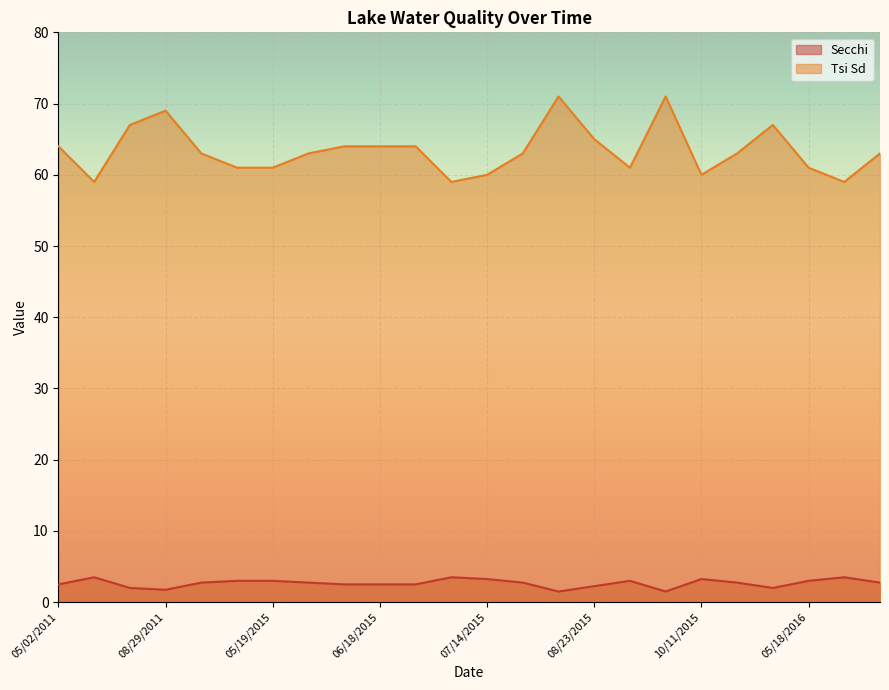

What is the sum of the Secchi values at 10/11/2015 and 06/28/2015?

5.8